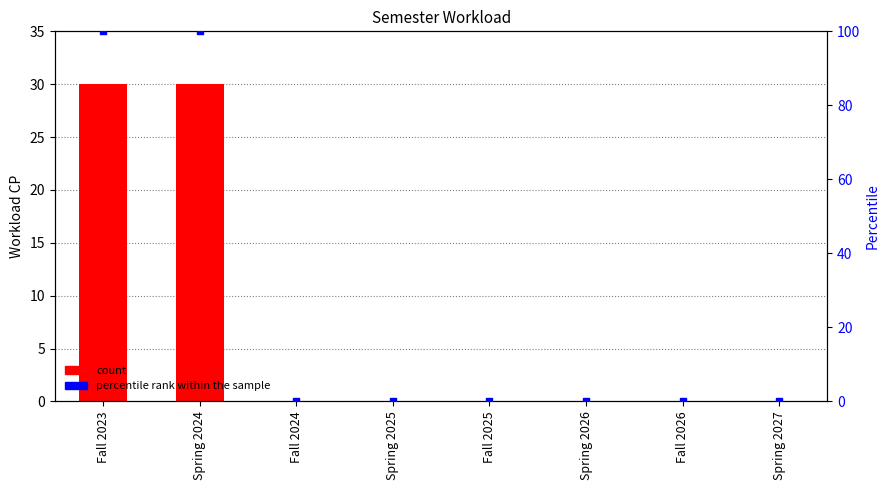

Which series contains the lowest Y value?

Workload CP